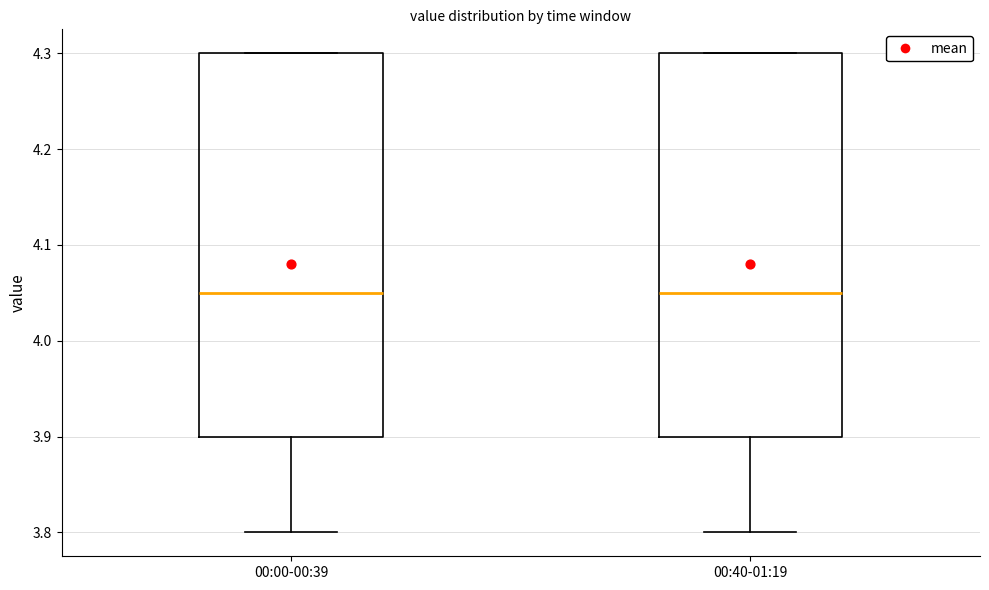

Where is the lower edge of the box for 00:40-01:19 on the y-axis? The values are not printed on the chart, so give them approximately, as read against the axis.

3.90